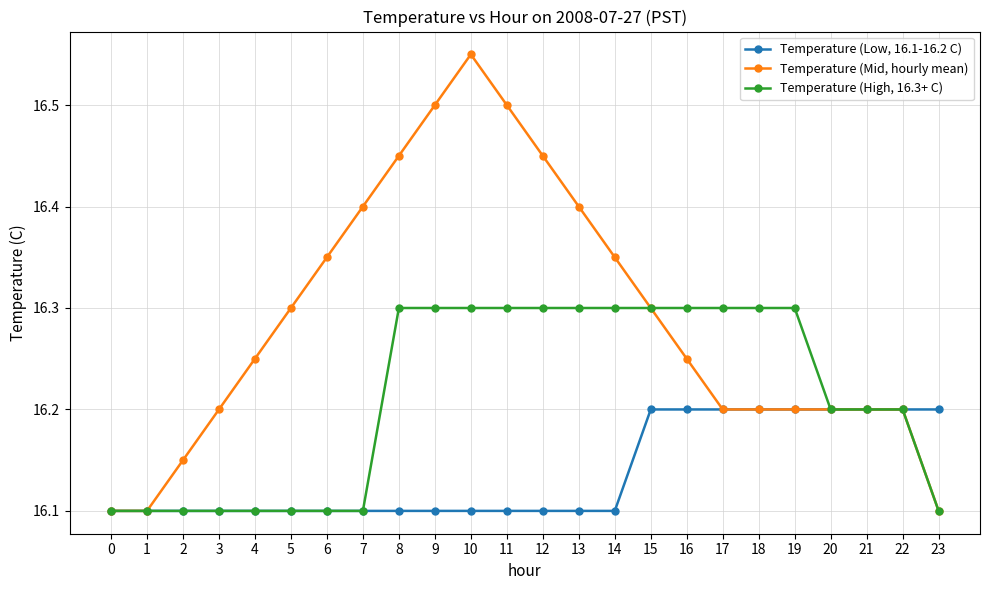

Rank the series at 11 from lowest to highest value.

Temperature (Low, 16.1-16.2 C), Temperature (High, 16.3+ C), Temperature (Mid, hourly mean)